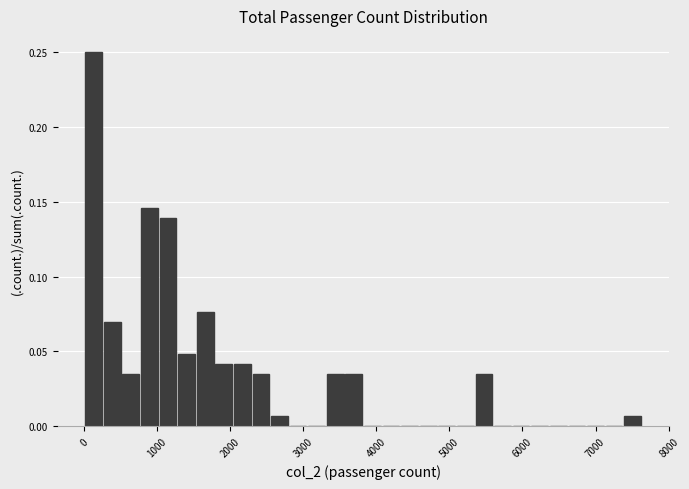

Around what value on the x-axis is the tallest bar? Give the approximate position of its centre, as read against the axis.

100